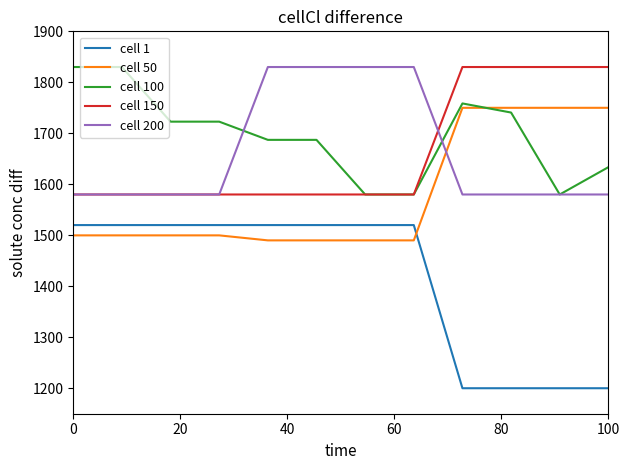

What is the lowest value of the cell 150 series?

1580.0